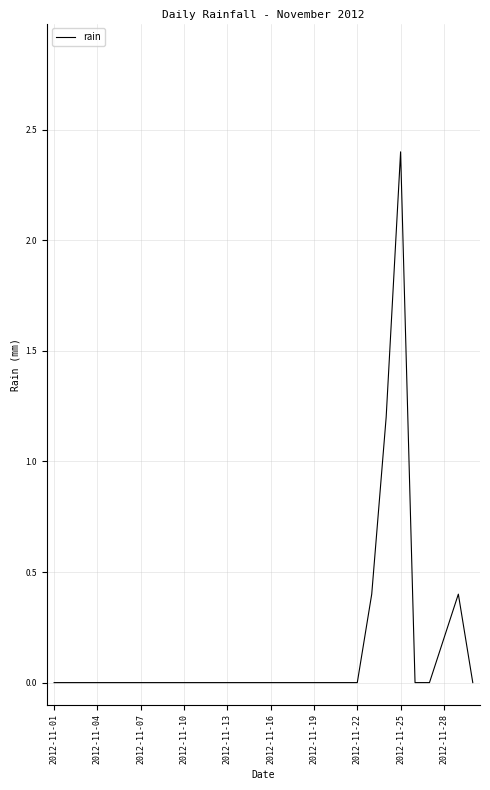

Reading right to left, what are all the values shown in this chart?

0.0	0.4	0.2	0.0	0.0	2.4	1.2	0.4	0.0	0.0	0.0	0.0	0.0	0.0	0.0	0.0	0.0	0.0	0.0	0.0	0.0	0.0	0.0	0.0	0.0	0.0	0.0	0.0	0.0	0.0